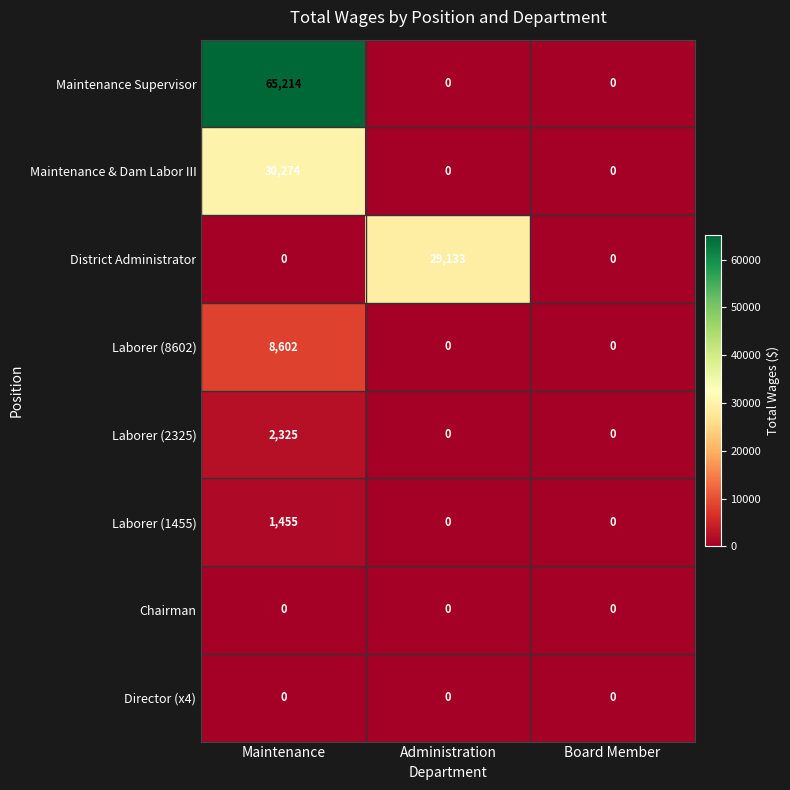

Between Maintenance and Board Member, which series saw the biggest shift?

Maintenance Supervisor